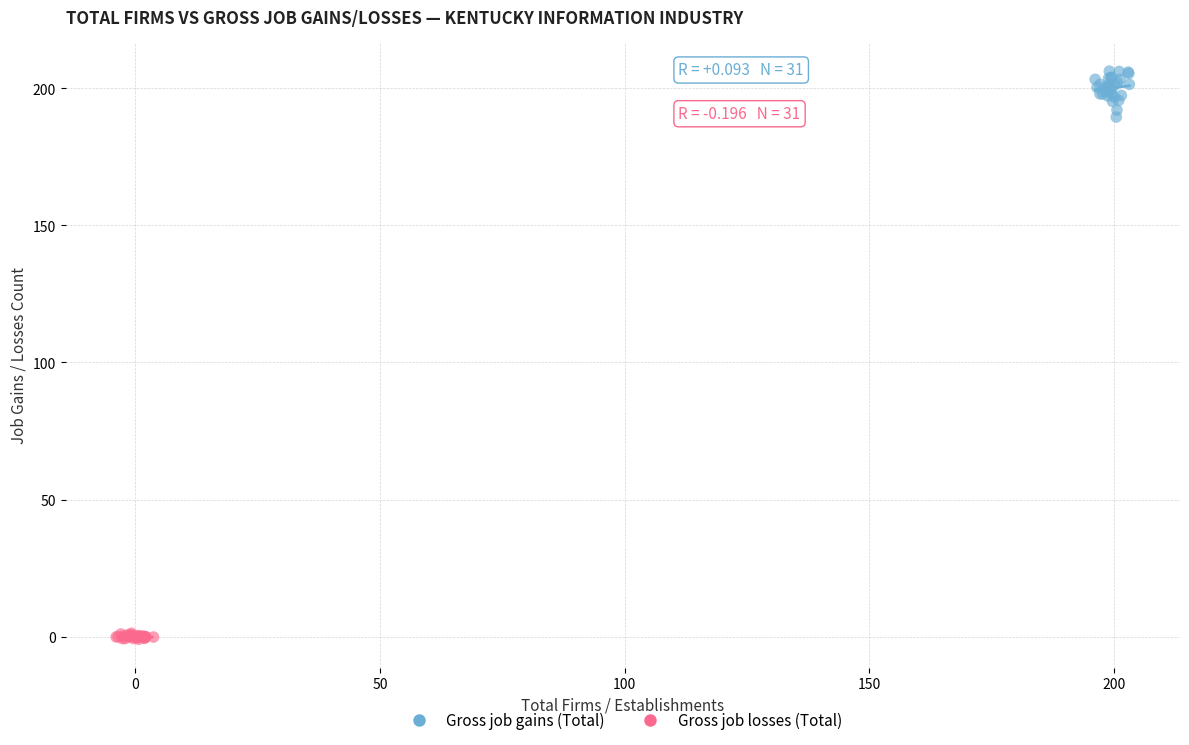

Which series reaches the maximum Y coordinate?

Gross job gains (Total)